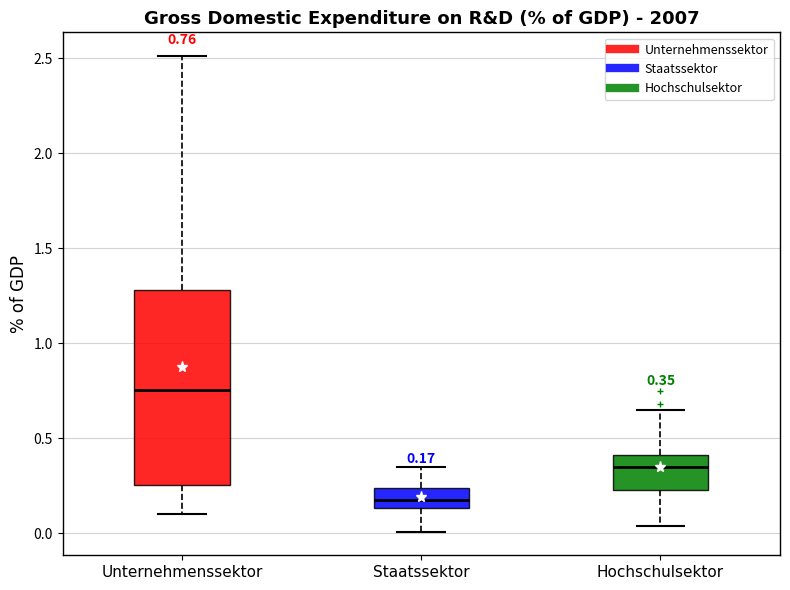

Which box's median line is the highest?

Unternehmenssektor